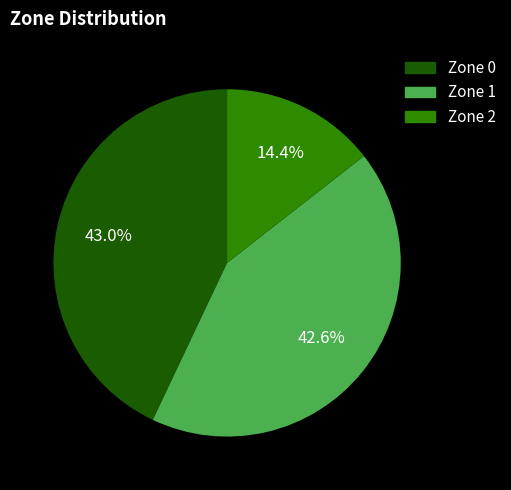

Which category has the smallest portion of the pie?

Zone 2